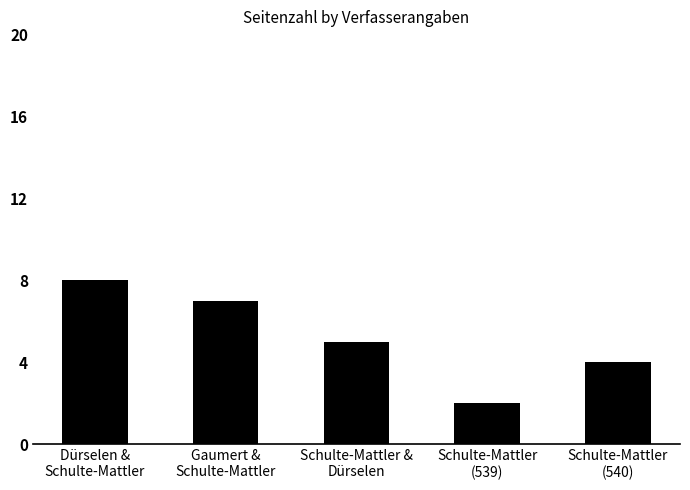

Between Schulte-Mattler
(540) and Schulte-Mattler &
Dürselen, which is larger?

Schulte-Mattler &
Dürselen